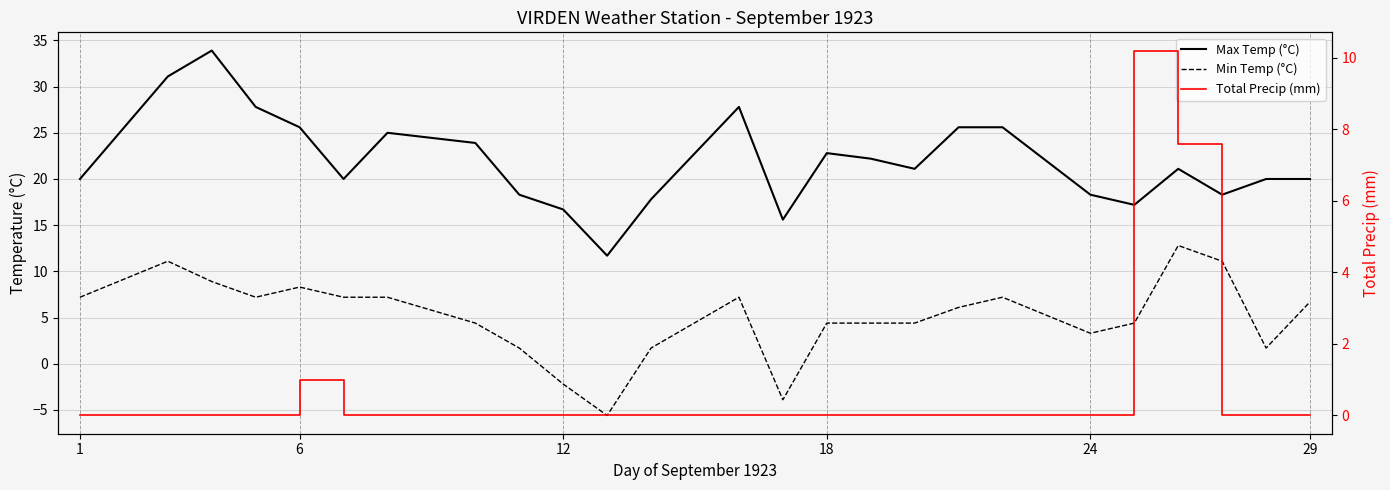

What is the average value of the Max Temp (°C) series?

21.9